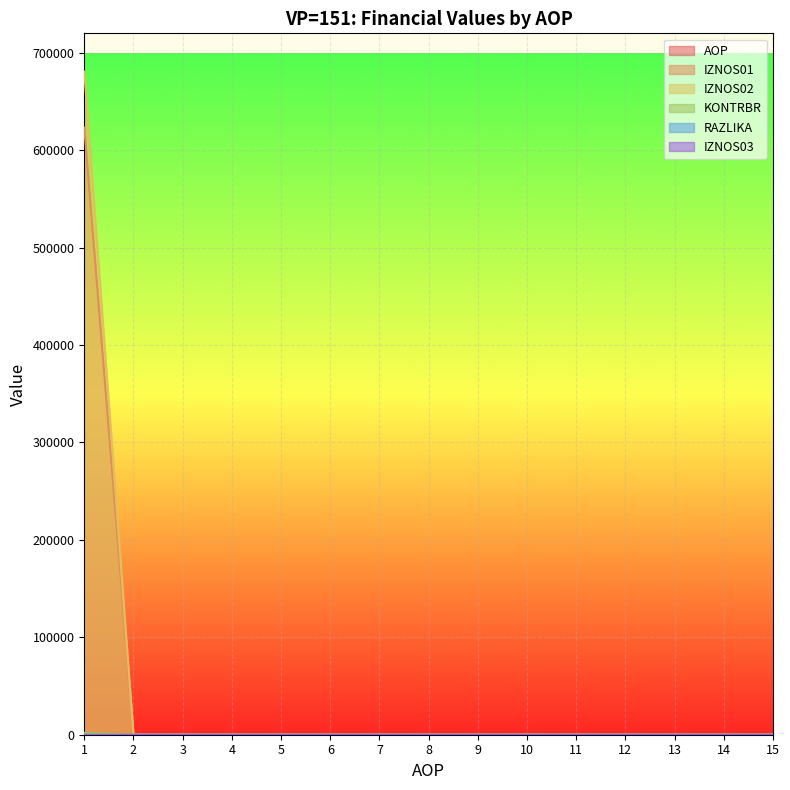

Is it true that KONTRBR equals -290495.6 at 5?

False